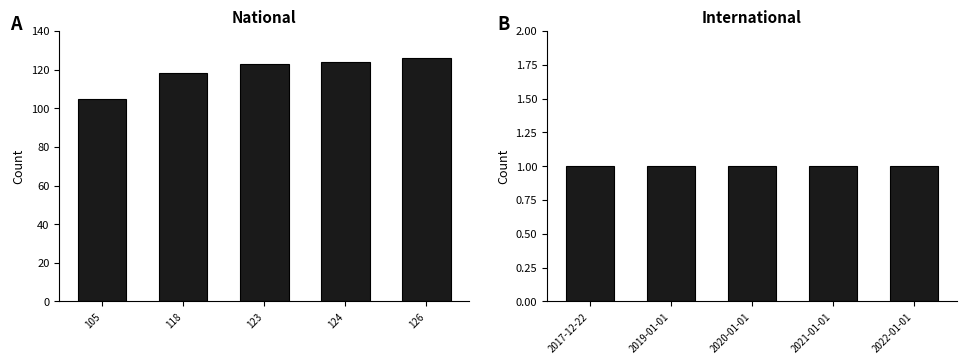

What is the lowest value of the international series?

1